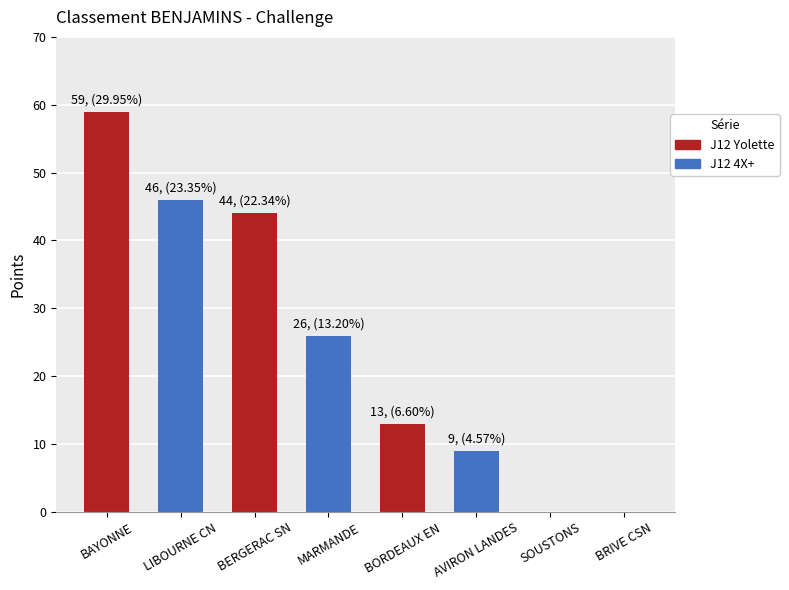

How many categories are shown in the chart?

8